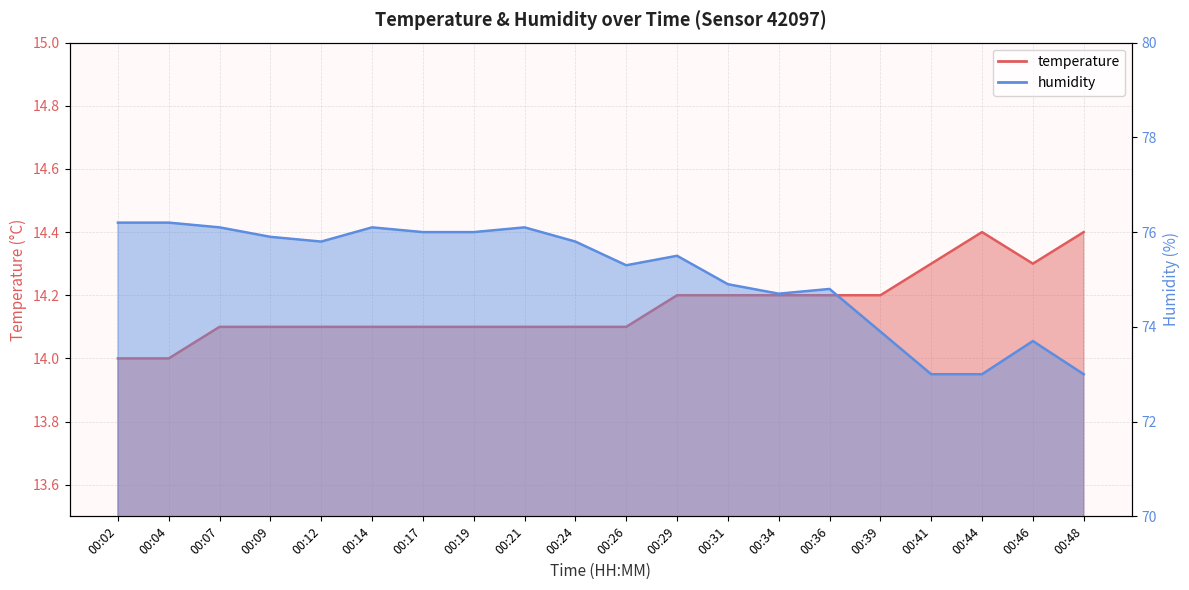

Rank the series by their maximum value, from lowest to highest.

temperature, humidity